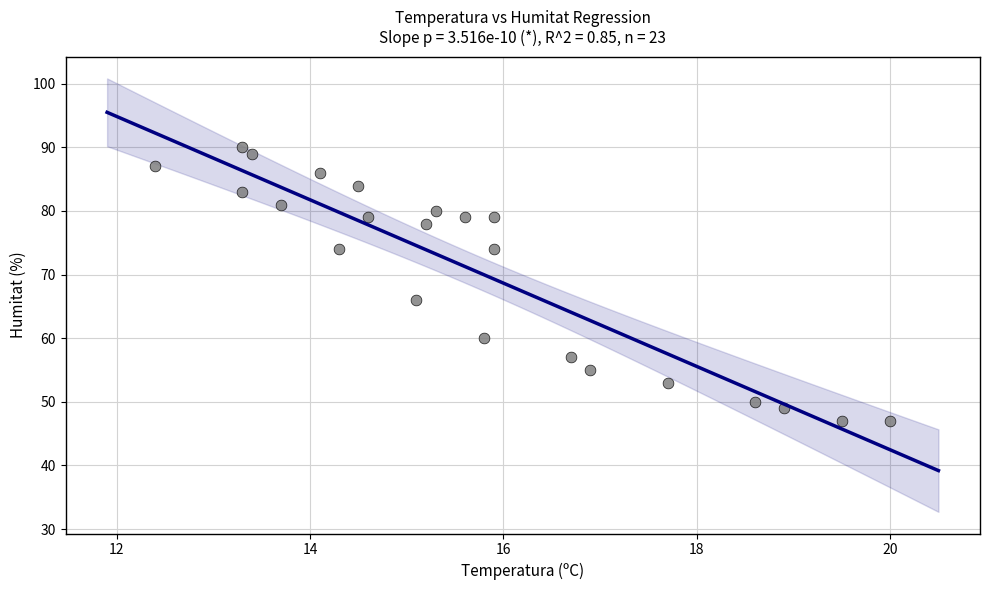

What Y value in the scatter plot is closest to 68?

66